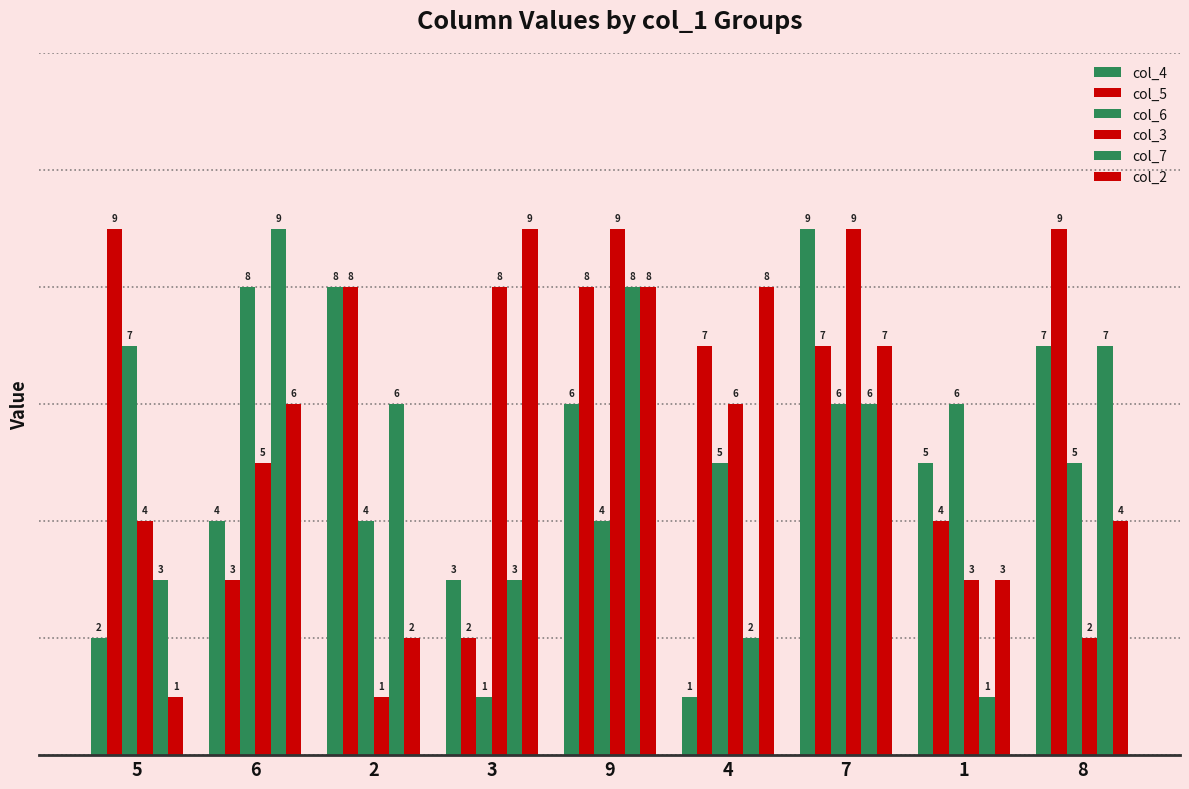

What is the value of the col_5 bar at the 4th from the left?

2